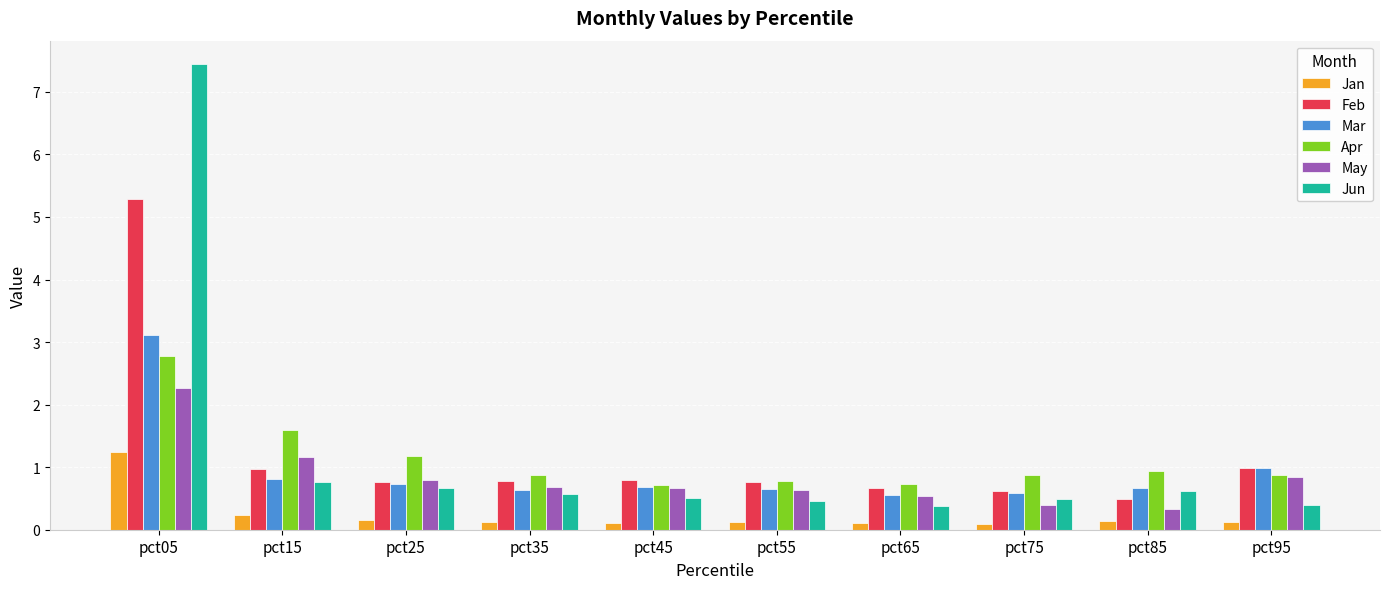

What is the maximum value shown in the chart?

7.4